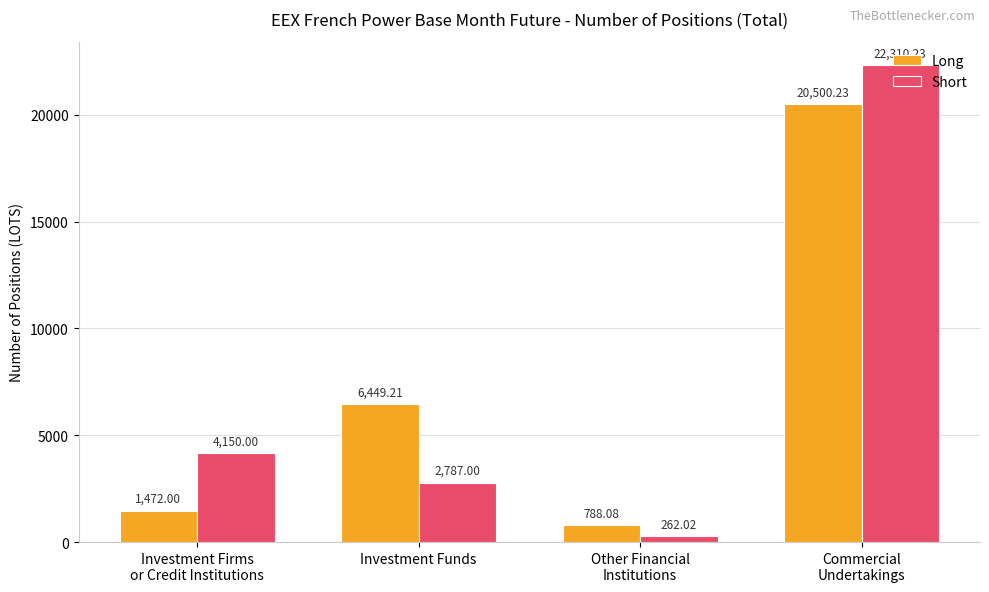

Which series has the widest spread of values?

Short